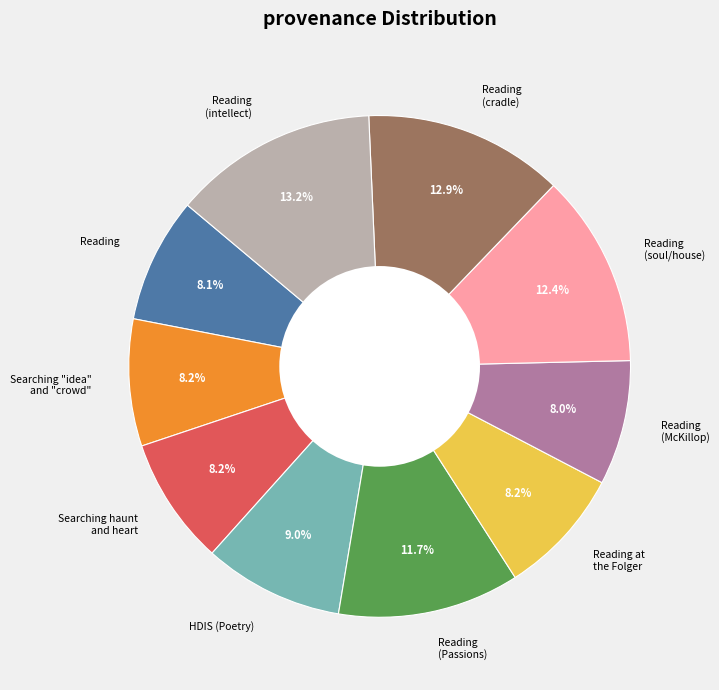

Does Reading (cradle) represent more than half of the total?

No